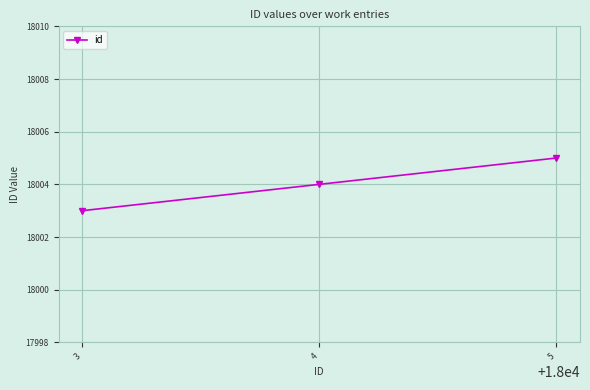

Read the value at 3.

18003